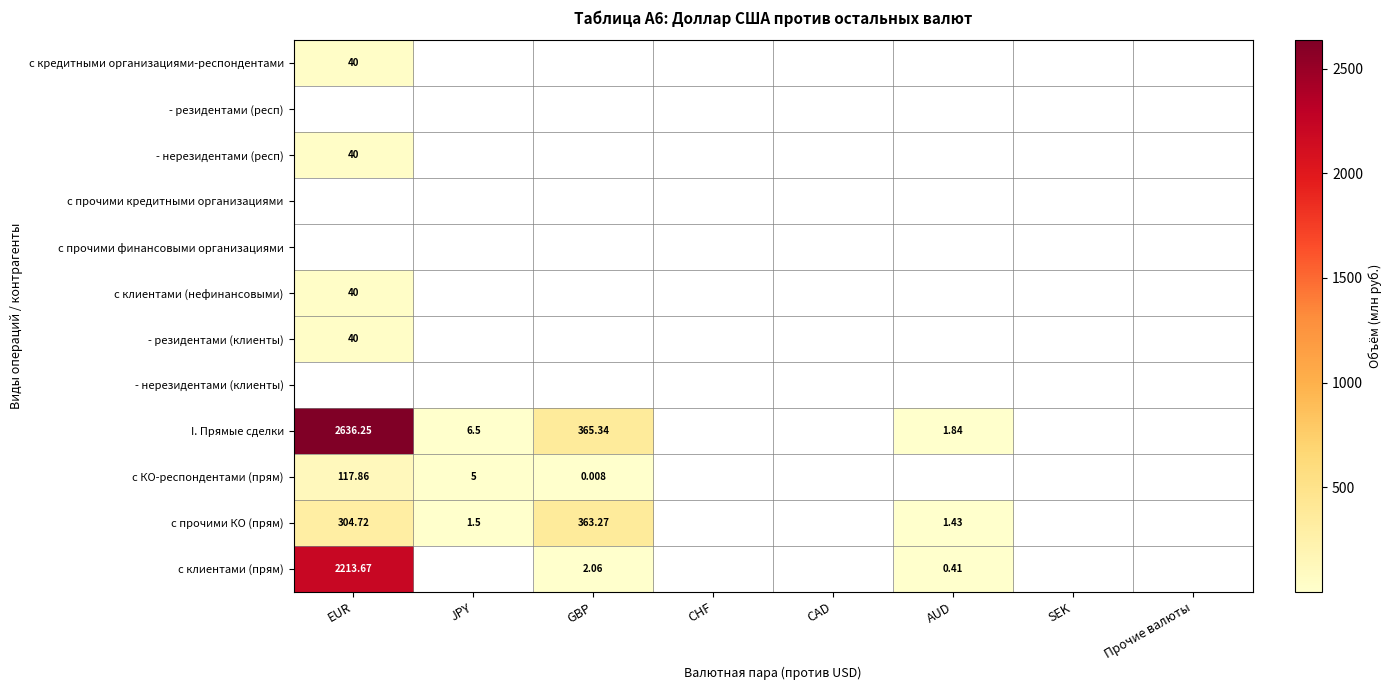

What is the difference between the maximum and minimum values in the I. Прямые сделки series?

2634.4